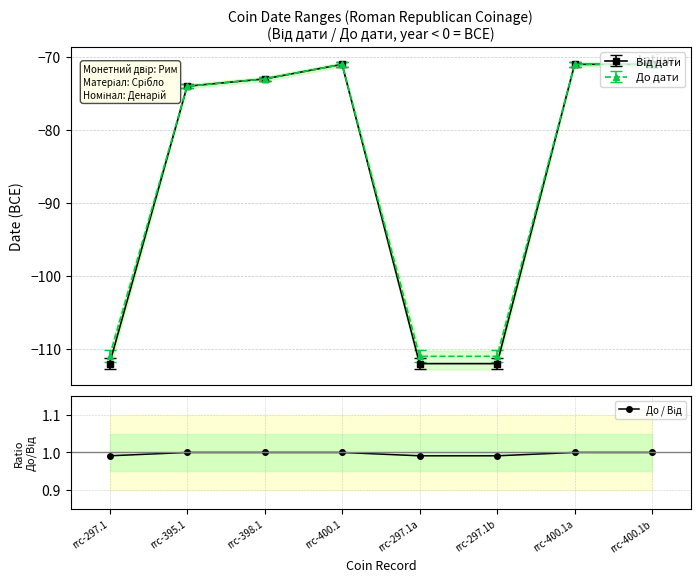

What is the value of the До дати point at the 2nd from the left?

-74